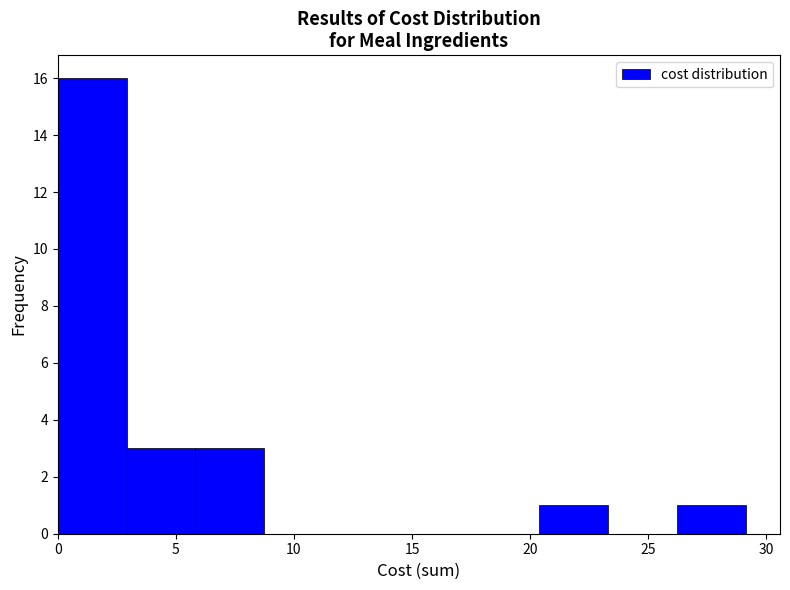

Reading left to right, list every bar in this chart as the range it spans on the x-axis followed by its height. Neither the bar edges nor the heights are printed on the chart, so give them approximately, as read against the axes.

0.0 to 3.0: 16
3.0 to 6.0: 3
6.0 to 8.5: 3
8.5 to 11.5: 0
11.5 to 14.5: 0
14.5 to 17.5: 0
17.5 to 20.5: 0
20.5 to 23.5: 1
23.5 to 26.0: 0
26.0 to 29.0: 1